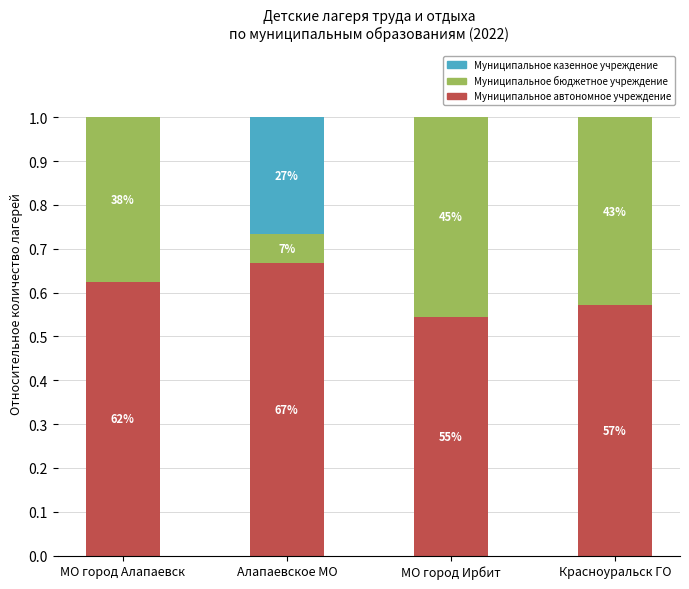

What is the label of the 2nd bar from the right?

МО город Ирбит